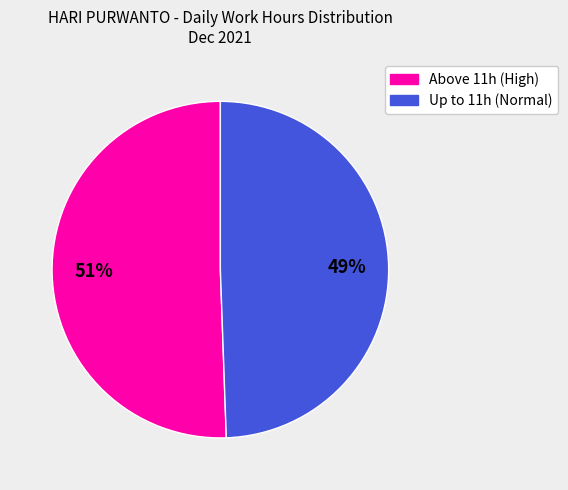

To the nearest percent, what is the average slice percentage?

50%